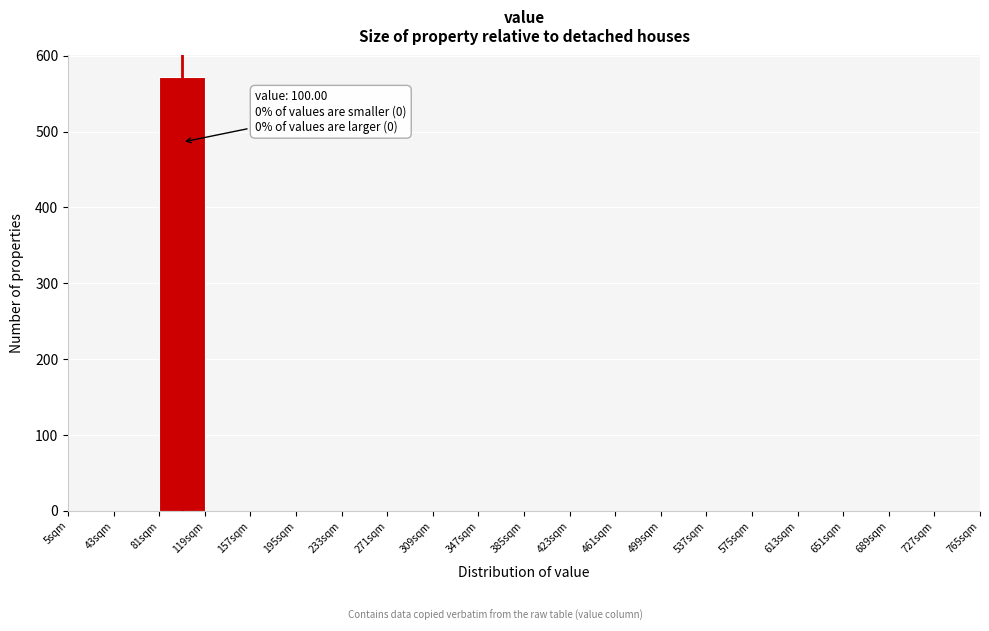

Which range on the x-axis has the tallest bar?

81 to 119